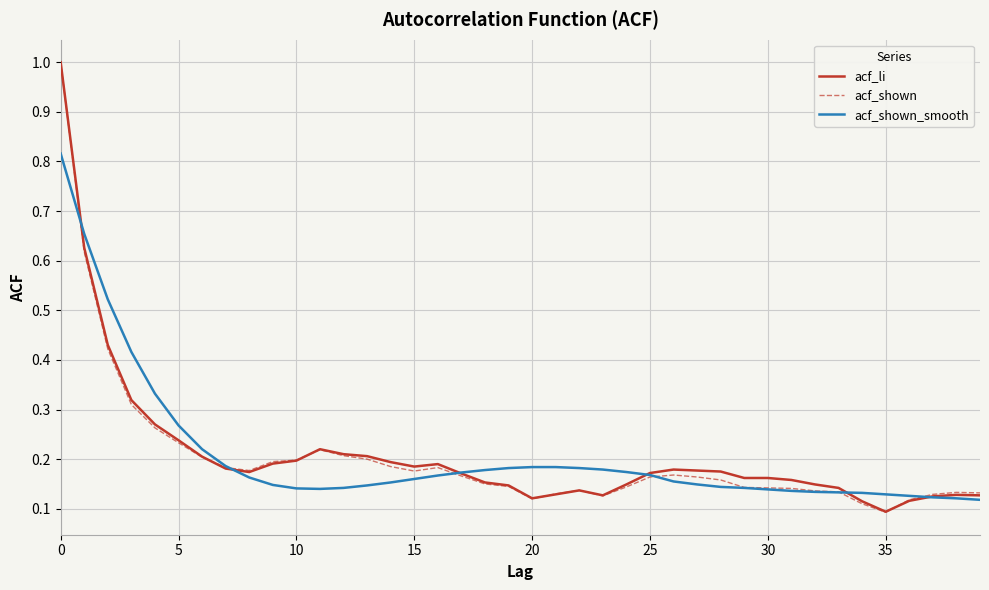

At how many categories does at least one series exceed 0?

40